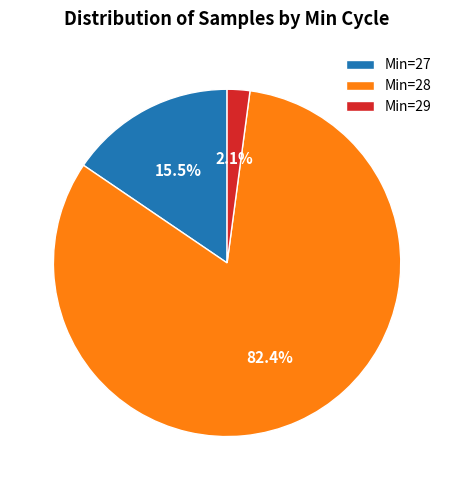

Rank the categories by value from highest to lowest.

Min=28, Min=27, Min=29